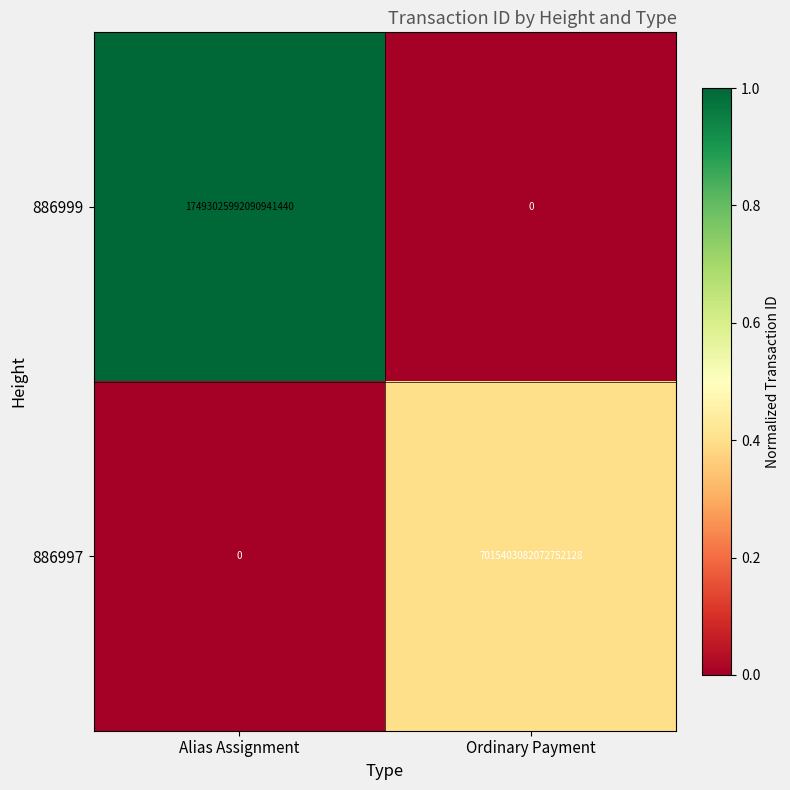

Which series changed the most between Alias Assignment and Ordinary Payment?

886999